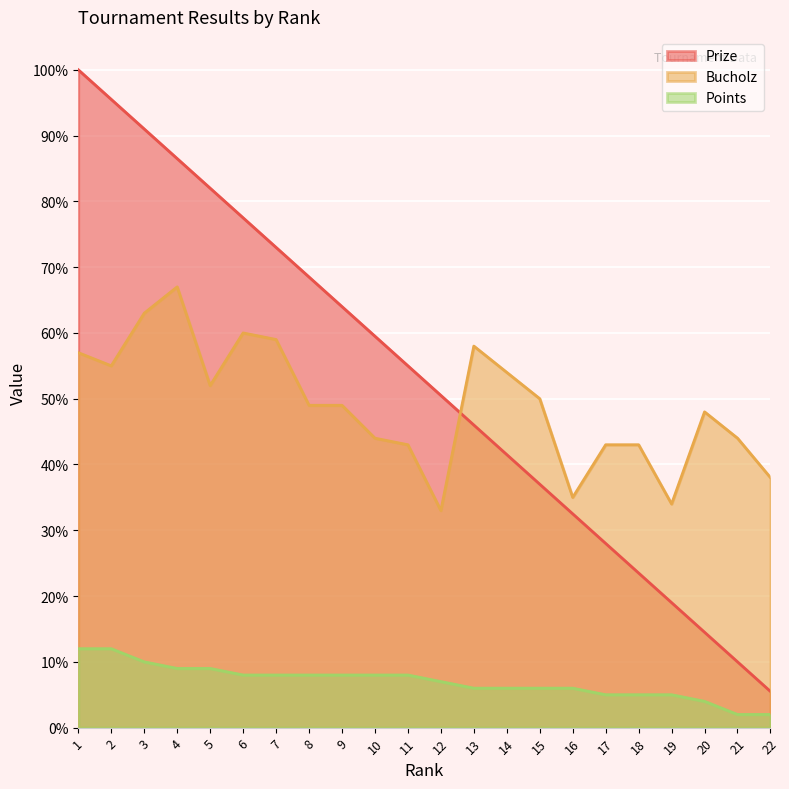

Where do Bucholz and Prize first cross each other?

12 and 13